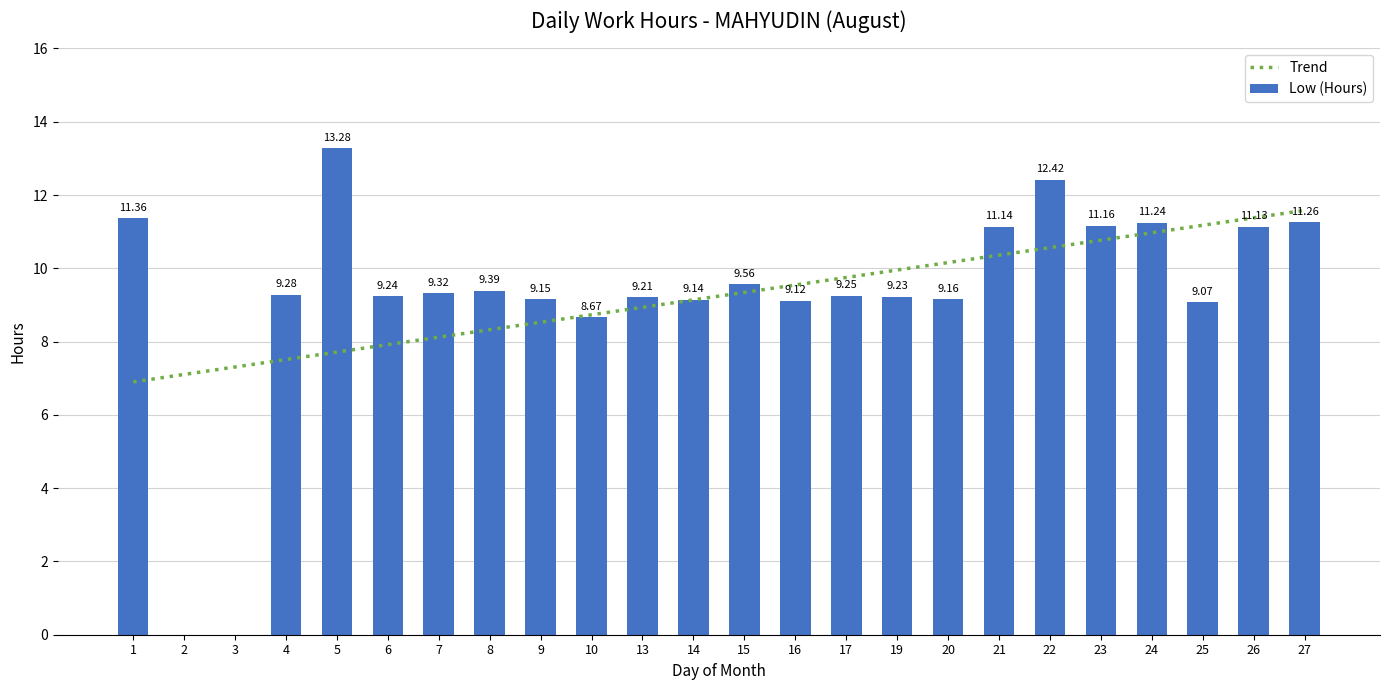

At which label does Trend reach its peak?

27